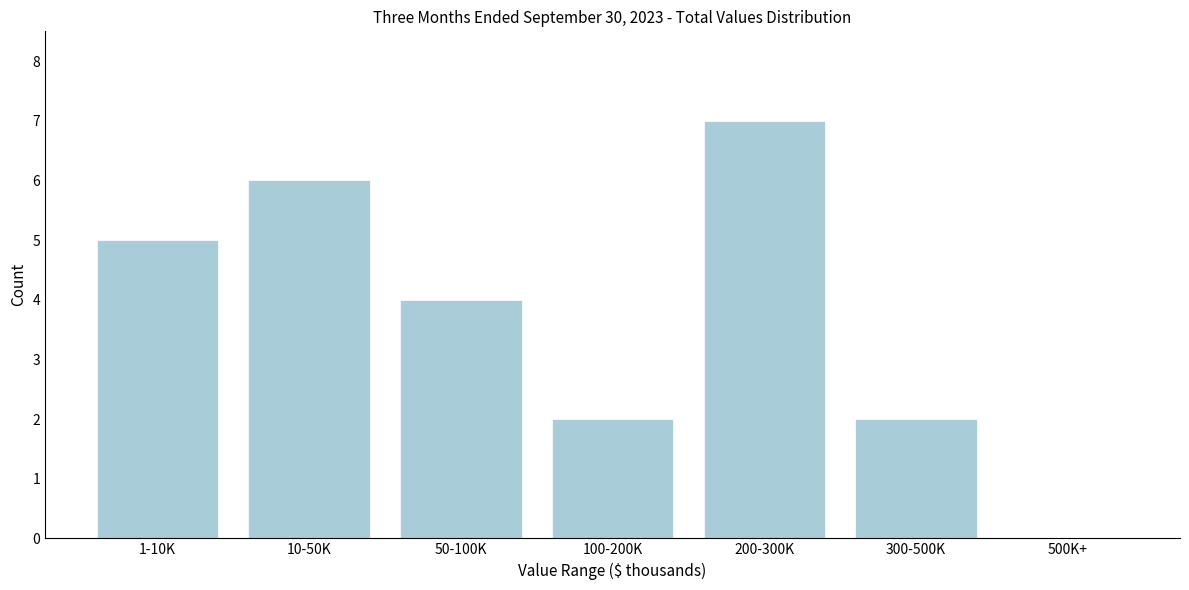

Reading right to left, list all the values displayed in this chart.

500K+=0	300-500K=2	200-300K=7	100-200K=2	50-100K=4	10-50K=6	1-10K=5